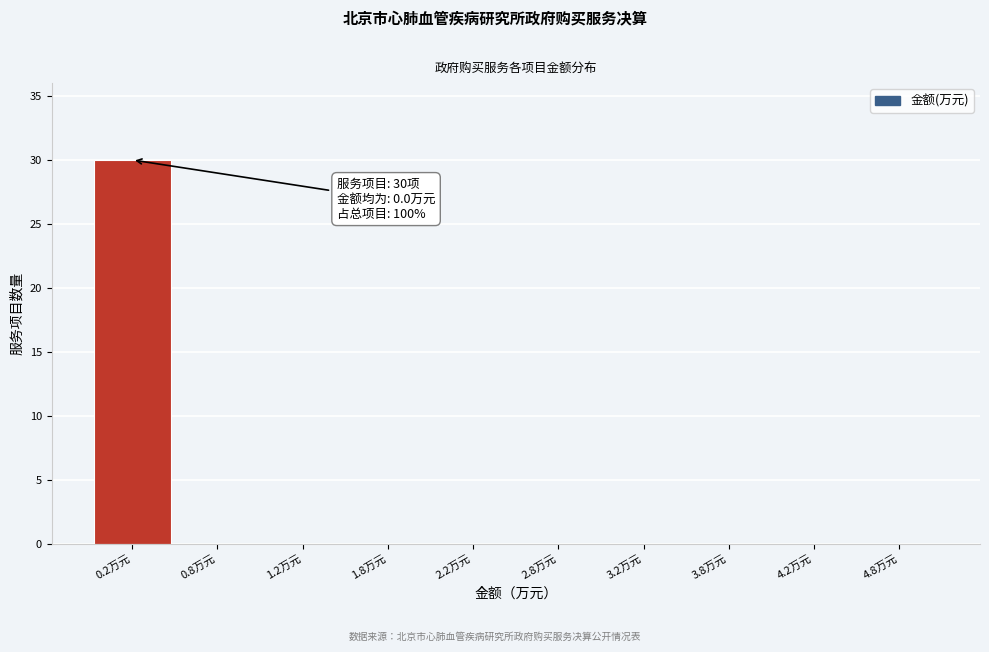

Reading left to right, transcribe all the data shown in this chart.

0.2万元=30	0.8万元=0	1.2万元=0	1.8万元=0	2.2万元=0	2.8万元=0	3.2万元=0	3.8万元=0	4.2万元=0	4.8万元=0